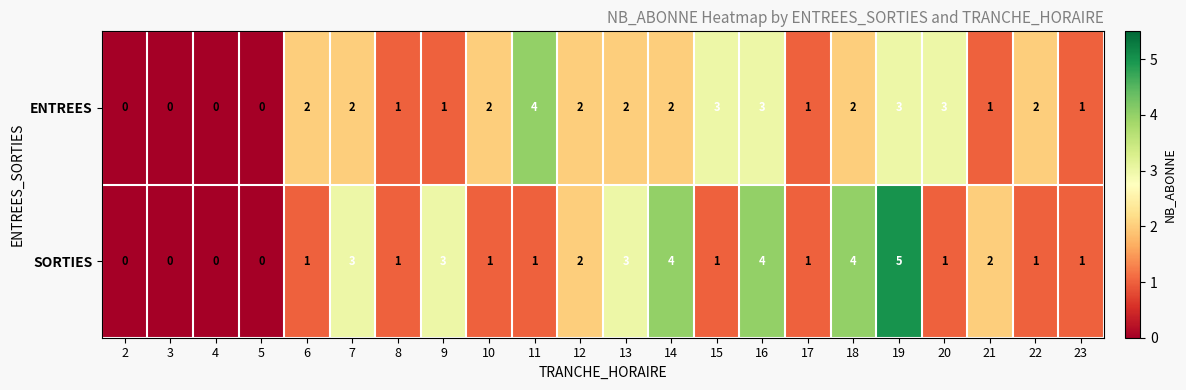

True or false: ENTREES has a value of 0 at 5.

True